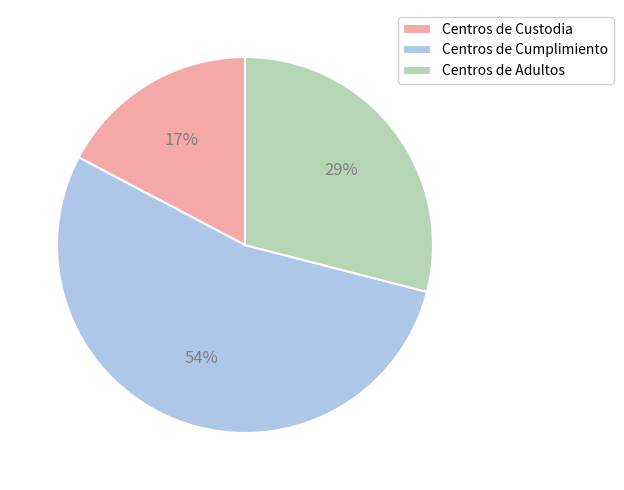

Approximately how many times larger is the value at Centros de Custodia compared to Centros de Cumplimiento?

0.3